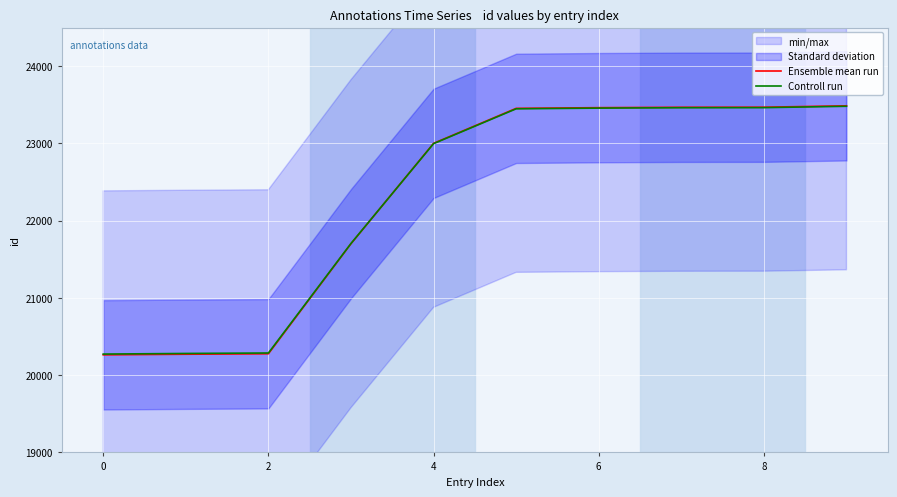

What is the value of the Controll run point at the 4th from the left?

21704.9